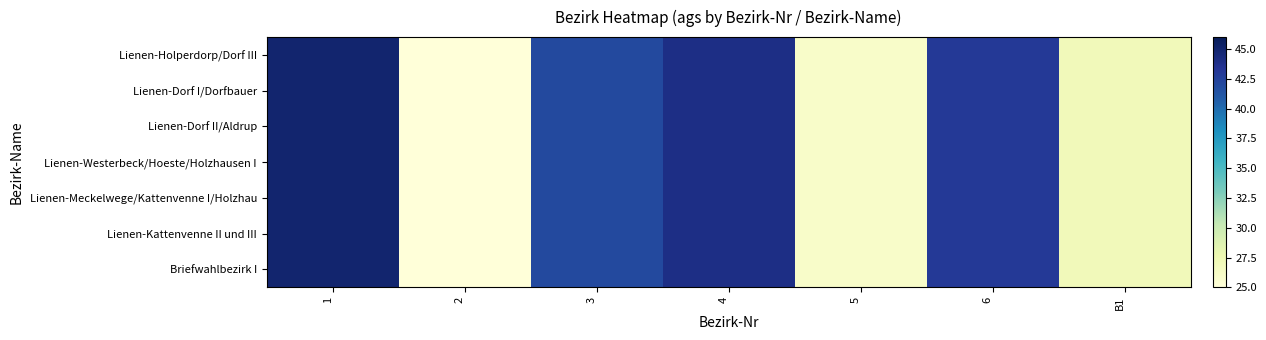

Reading left to right, extract all data points from this chart.

Lienen-Holperdorp/Dorf III: 1=45	2=25	3=42	4=44	5=26	6=43	B1=27
Lienen-Dorf I/Dorfbauer: 1=45	2=25	3=42	4=44	5=26	6=43	B1=27
Lienen-Dorf II/Aldrup: 1=45	2=25	3=42	4=44	5=26	6=43	B1=27
Lienen-Westerbeck/Hoeste/Holzhausen I: 1=45	2=25	3=42	4=44	5=26	6=43	B1=27
Lienen-Meckelwege/Kattenvenne I/Holzhau: 1=45	2=25	3=42	4=44	5=26	6=43	B1=27
Lienen-Kattenvenne II und III: 1=45	2=25	3=42	4=44	5=26	6=43	B1=27
Briefwahlbezirk I: 1=45	2=25	3=42	4=44	5=26	6=43	B1=27